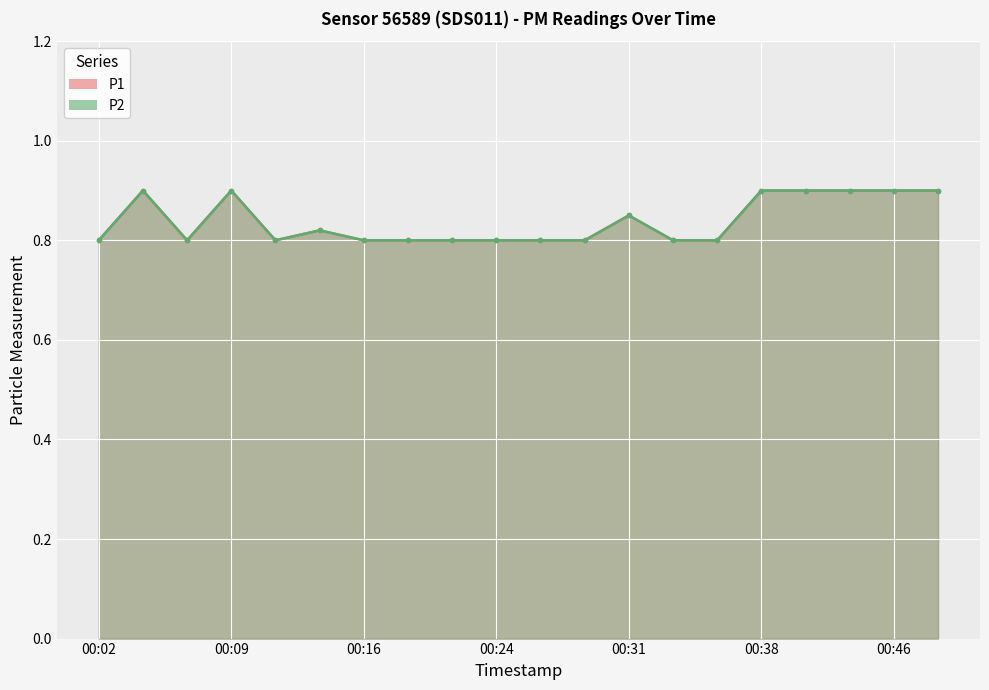

Reading left to right, what are all the values shown in this chart?

P1: 0.8	0.9	0.8	0.9	0.8	0.8	0.8	0.8	0.8	0.8	0.8	0.8	0.8	0.8	0.8	0.9	0.9	0.9	0.9	0.9
P2: 0.8	0.9	0.8	0.9	0.8	0.8	0.8	0.8	0.8	0.8	0.8	0.8	0.8	0.8	0.8	0.9	0.9	0.9	0.9	0.9